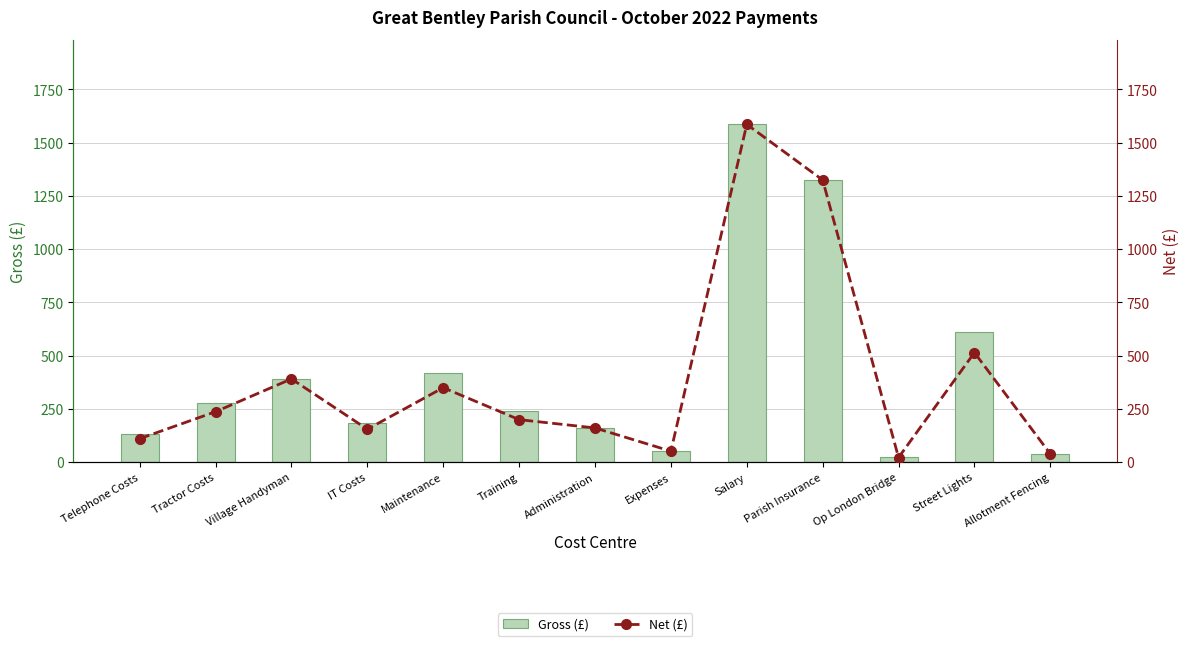

What is the minimum value for Net (£)?

22.2